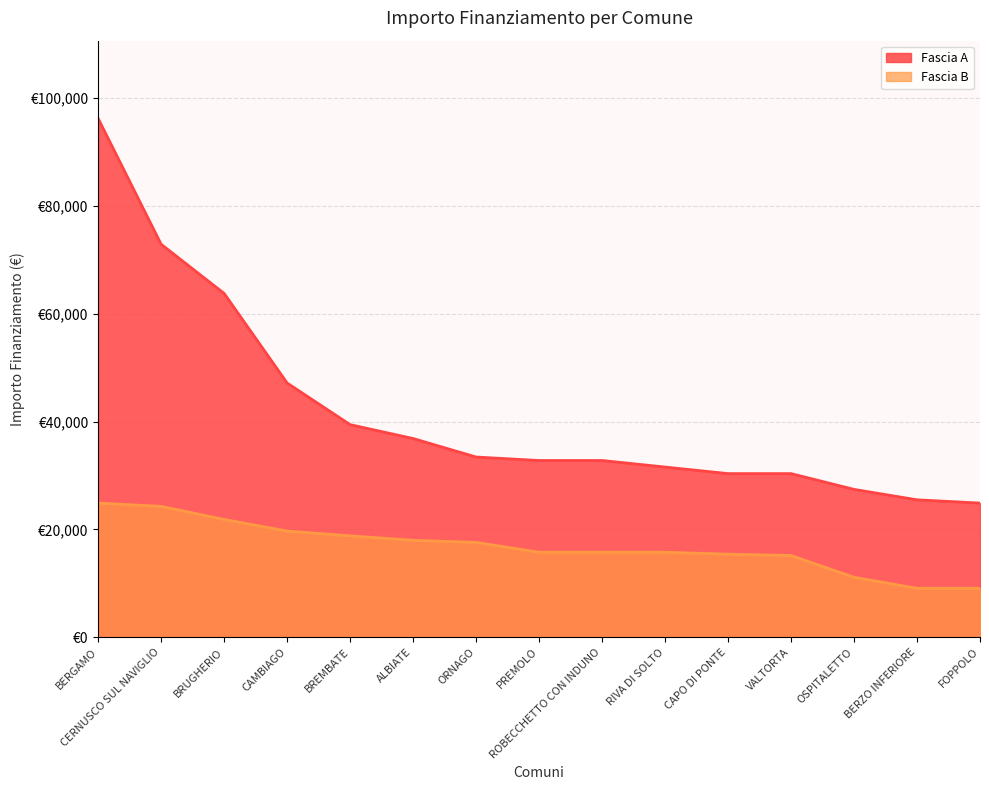

Rank the categories by Fascia B value from lowest to highest.

BERZO INFERIORE, FOPPOLO, OSPITALETTO, VALTORTA, CAPO DI PONTE, PREMOLO, ROBECCHETTO CON INDUNO, RIVA DI SOLTO, ORNAGO, ALBIATE, BREMBATE, CAMBIAGO, BRUGHERIO, CERNUSCO SUL NAVIGLIO, BERGAMO